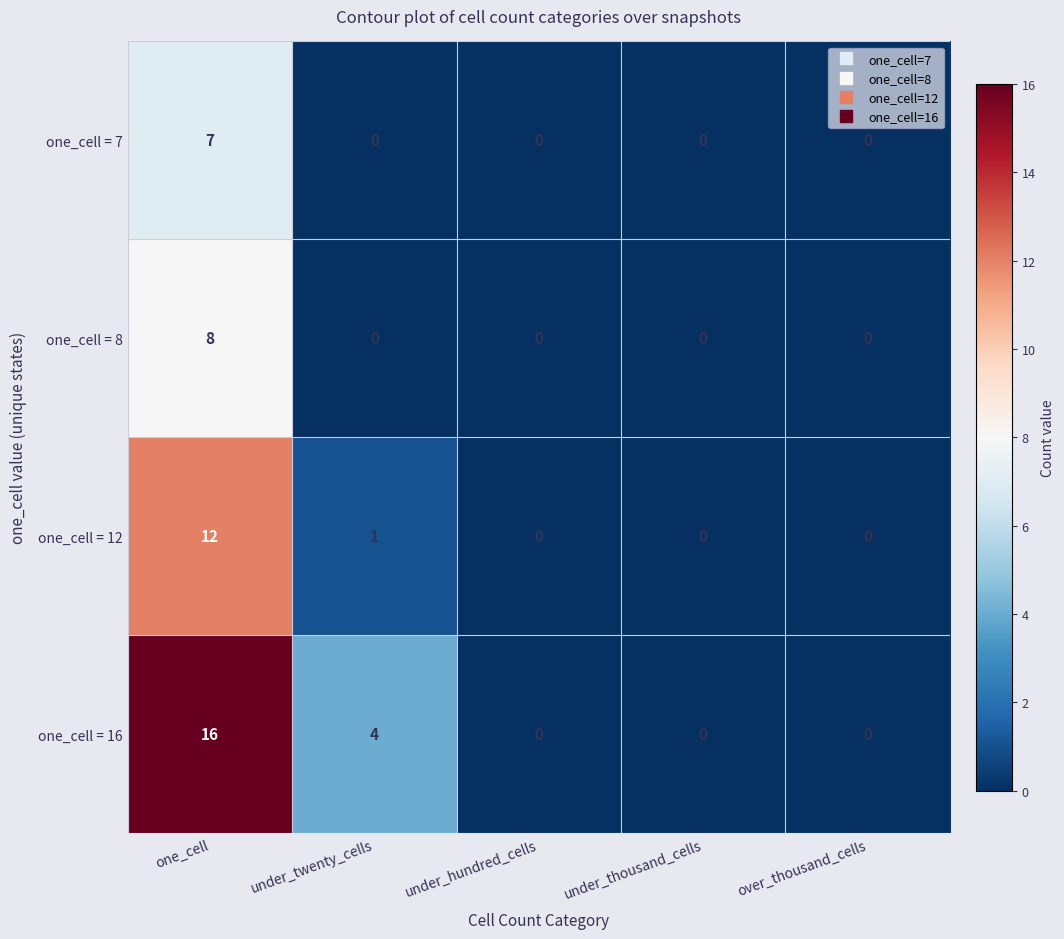

Which series has the widest spread of values?

one_cell = 16